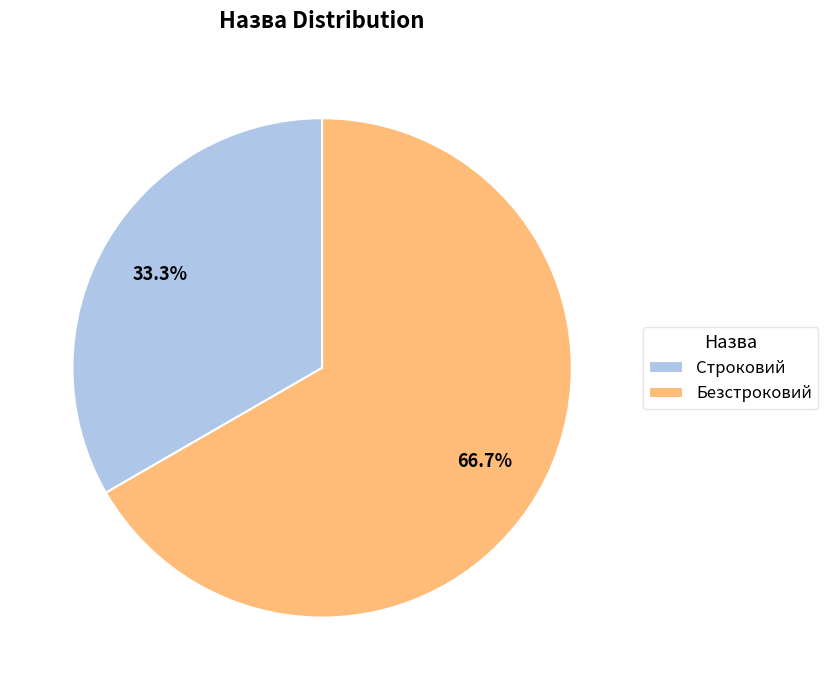

To the nearest percent, what portion does Строковий represent?

33%